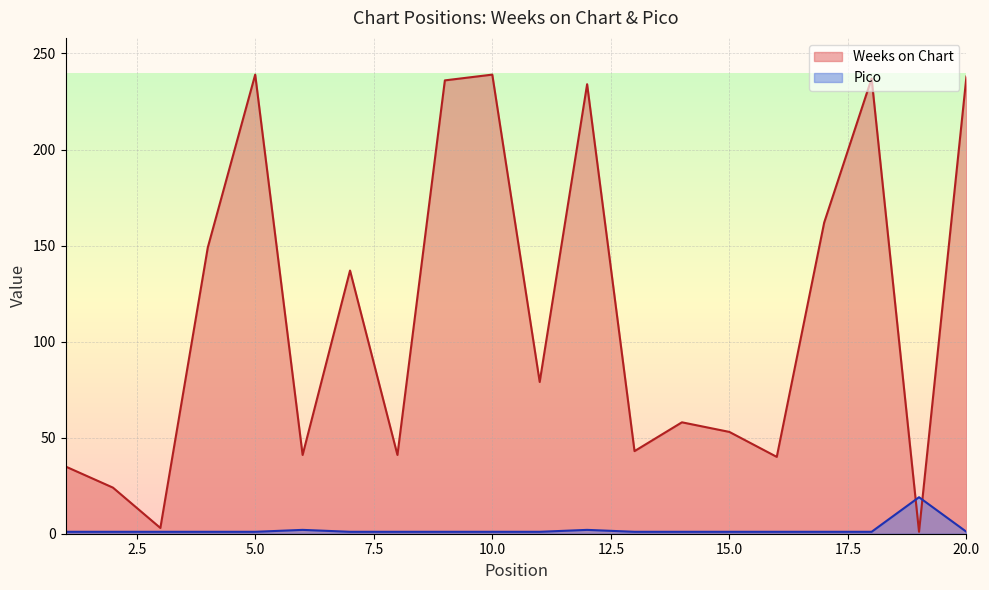

List the series in order of their peak value, lowest first.

Pico, Weeks on Chart